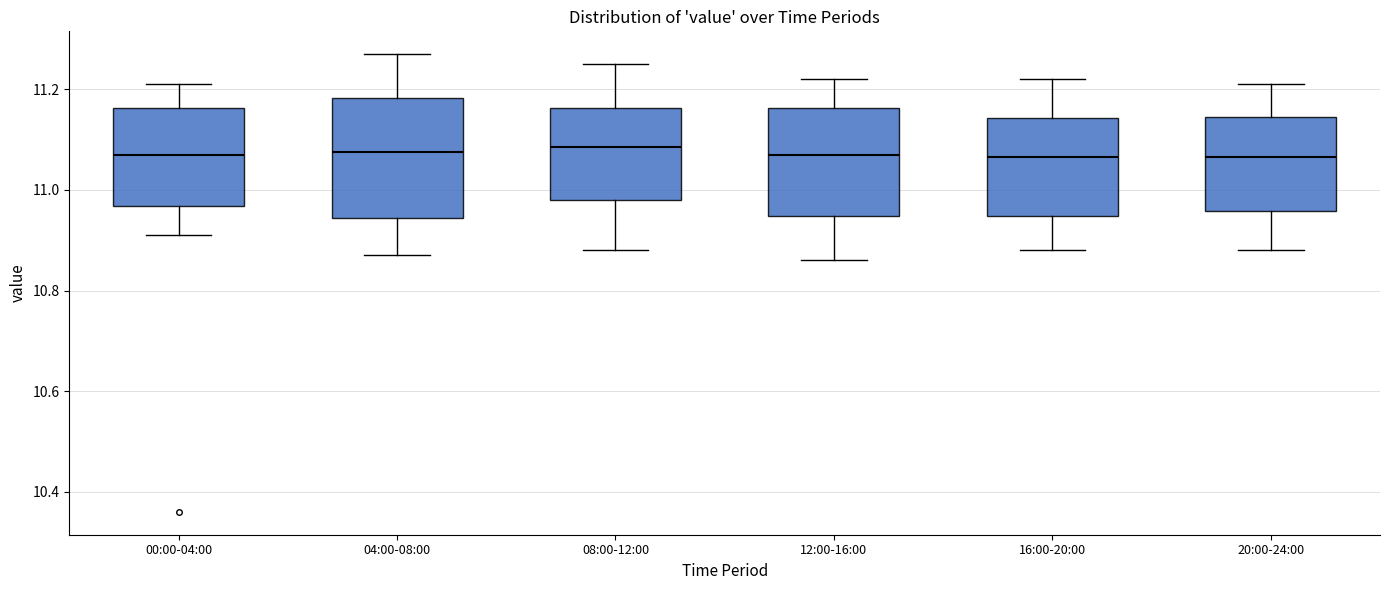

Reading left to right, transcribe this box plot: for each box, give where its median line is, the range the box spans, and where its two whiskers end, as read against the y-axis. The values are not printed on the chart, so give them approximately, as read against the axis.

00:00-04:00: median 11.08, box 10.96 to 11.16, whiskers 10.92 to 11.22
04:00-08:00: median 11.08, box 10.94 to 11.18, whiskers 10.88 to 11.28
08:00-12:00: median 11.08, box 10.98 to 11.16, whiskers 10.88 to 11.26
12:00-16:00: median 11.08, box 10.94 to 11.16, whiskers 10.86 to 11.22
16:00-20:00: median 11.06, box 10.94 to 11.14, whiskers 10.88 to 11.22
20:00-24:00: median 11.06, box 10.96 to 11.14, whiskers 10.88 to 11.22